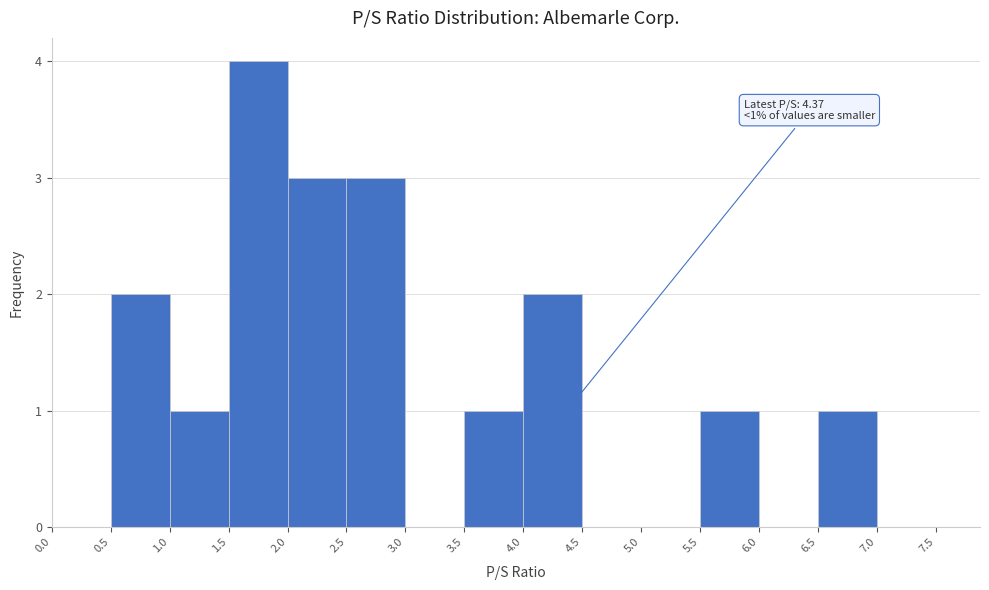

Which range on the x-axis has the tallest bar?

1.5 to 2.0